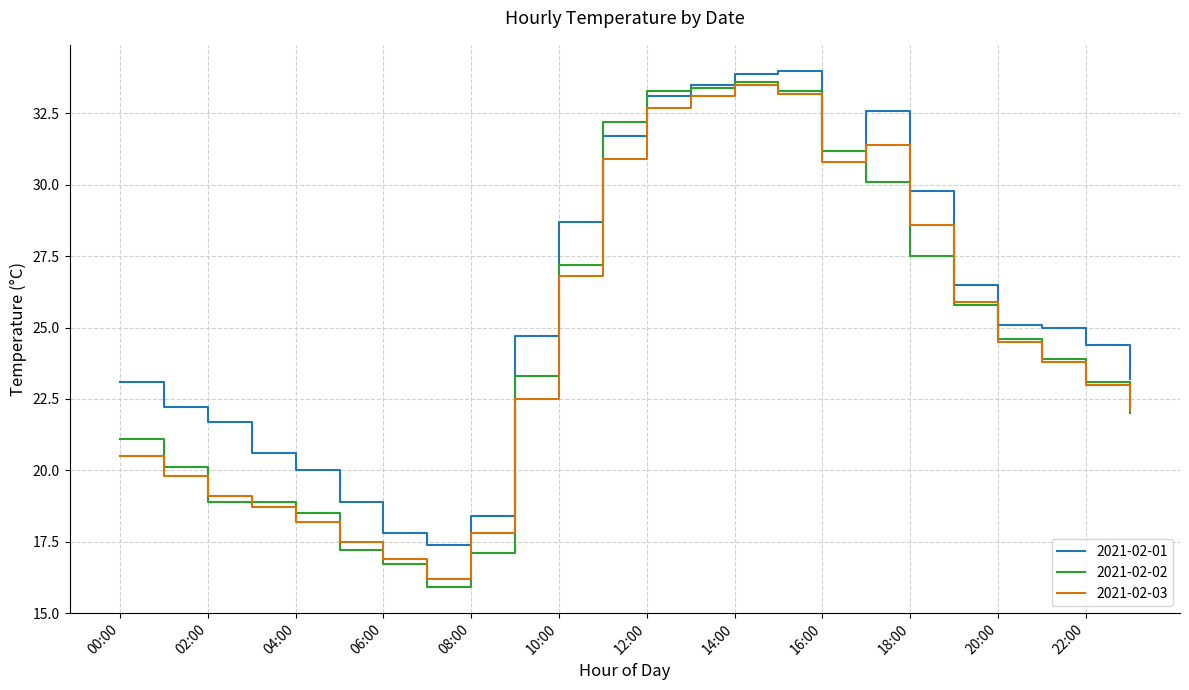

True or false: 2021-02-01 and 2021-02-02 intersect in this chart.

True